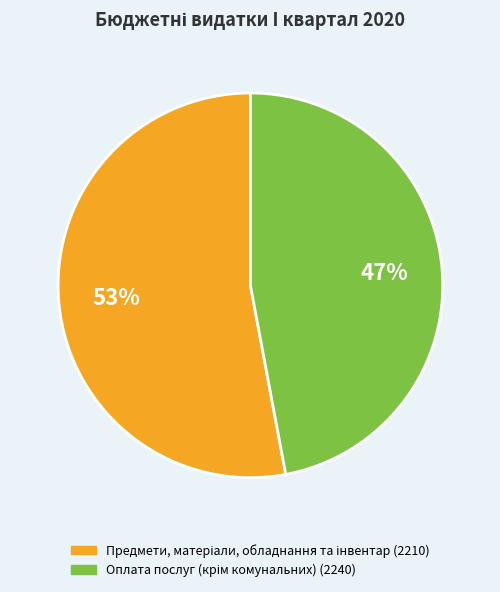

How many segments does this pie chart have?

2